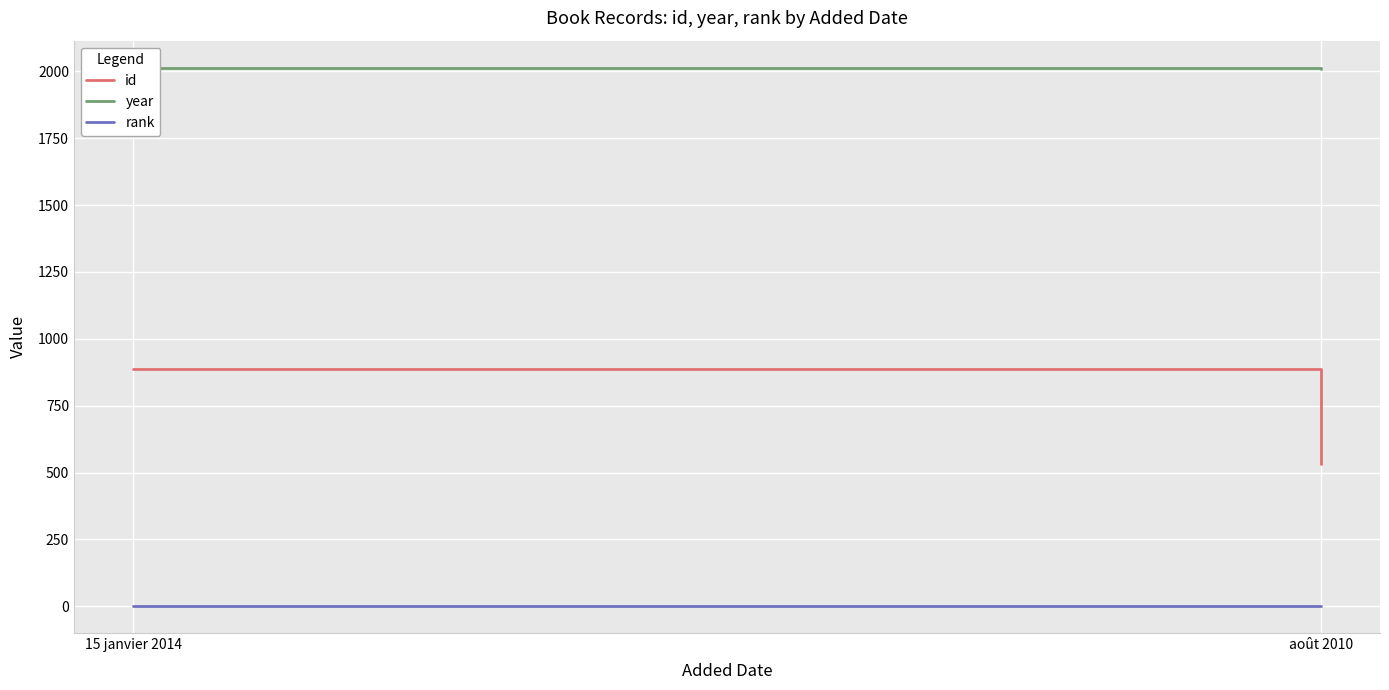

What is the highest value of the year series?

2014